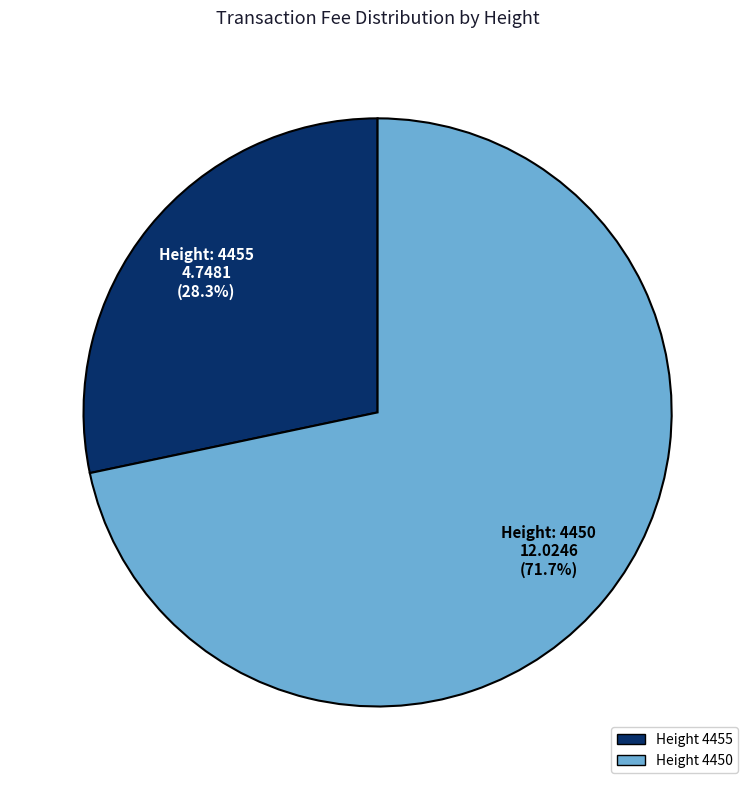

How many segments does this pie chart have?

2